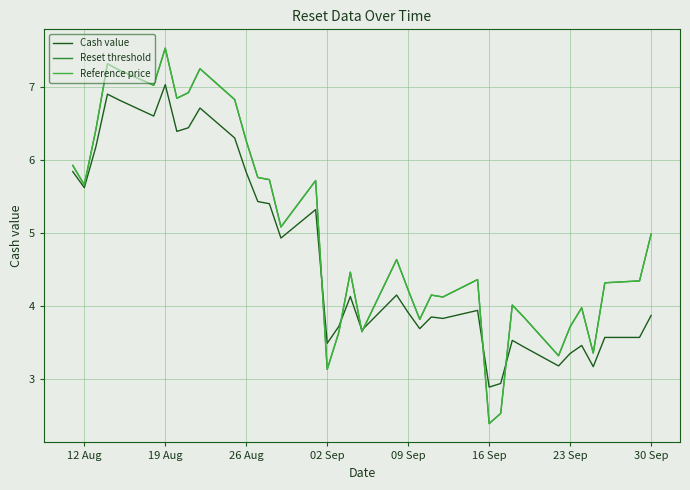

What is the smallest value displayed?

2.4